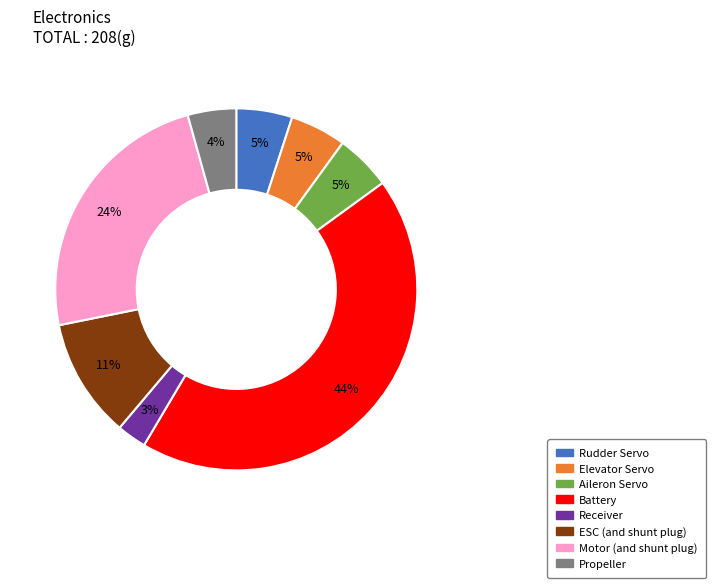

Which slice is the smallest?

Receiver